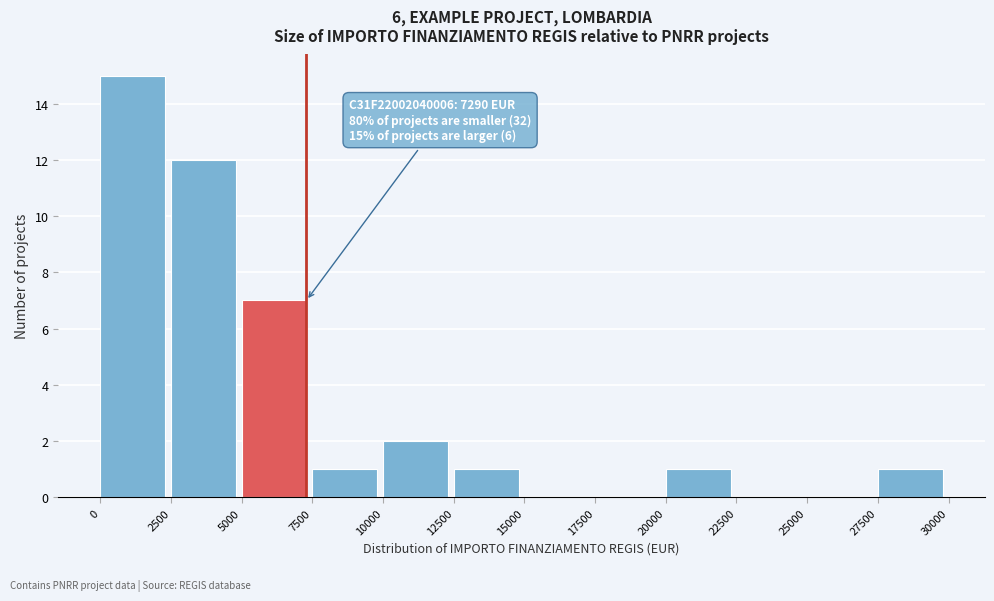

Which range on the x-axis has the tallest bar?

0 to 2500